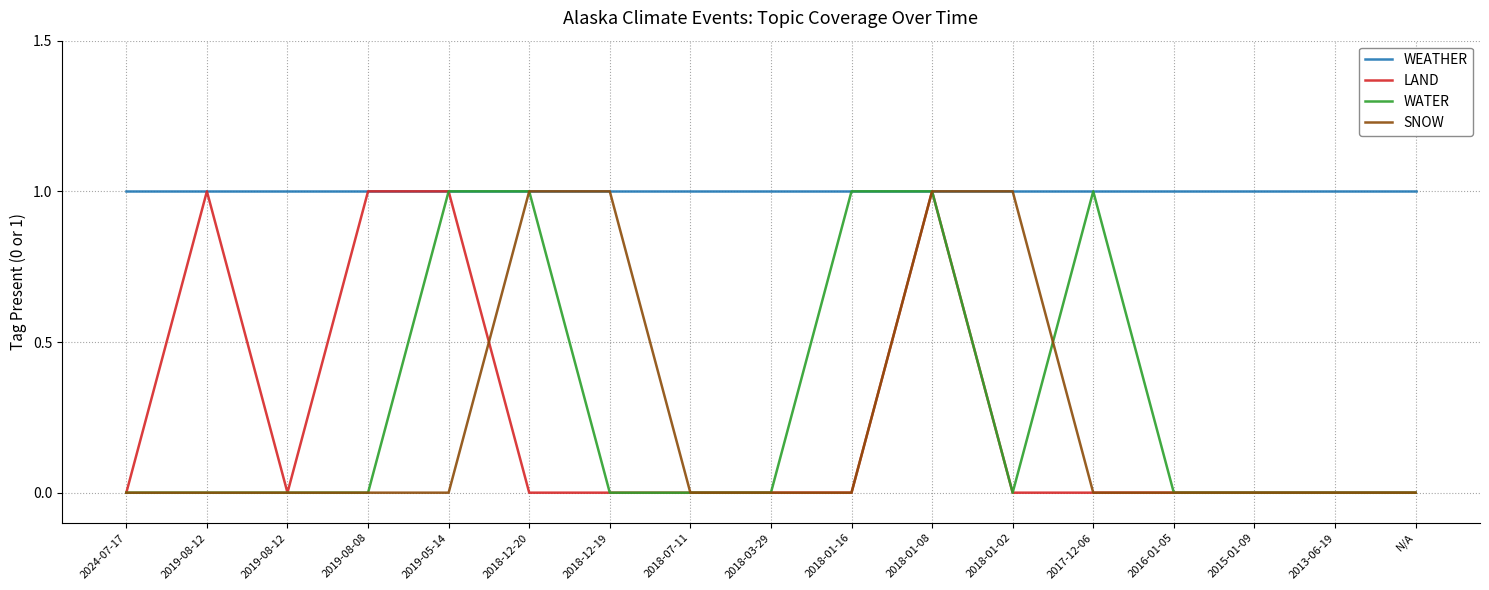

How many lines are shown in the chart?

4